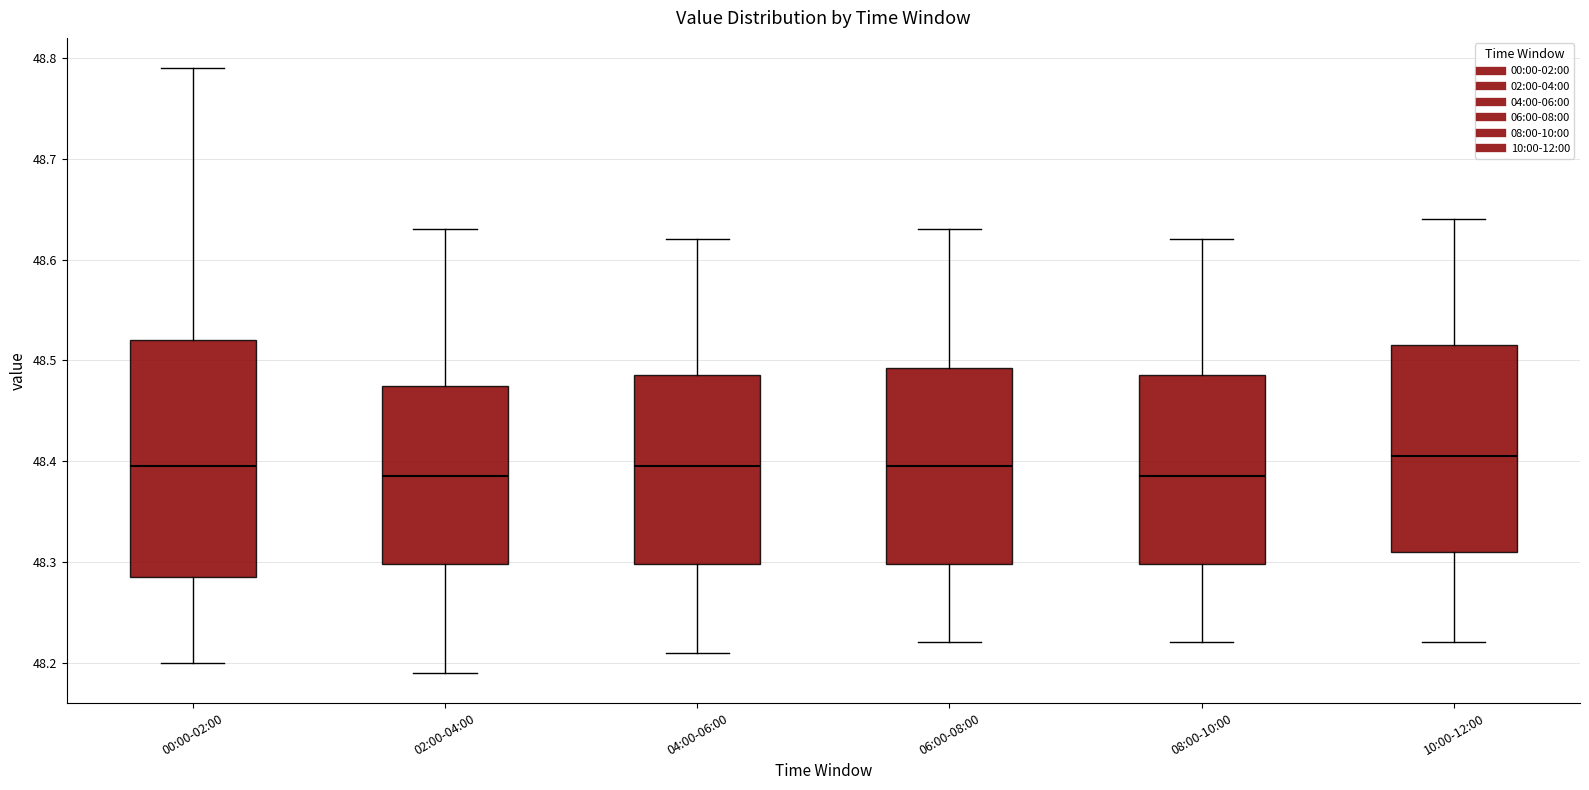

Which box is the tallest, from its lower edge to its upper edge?

00:00-02:00